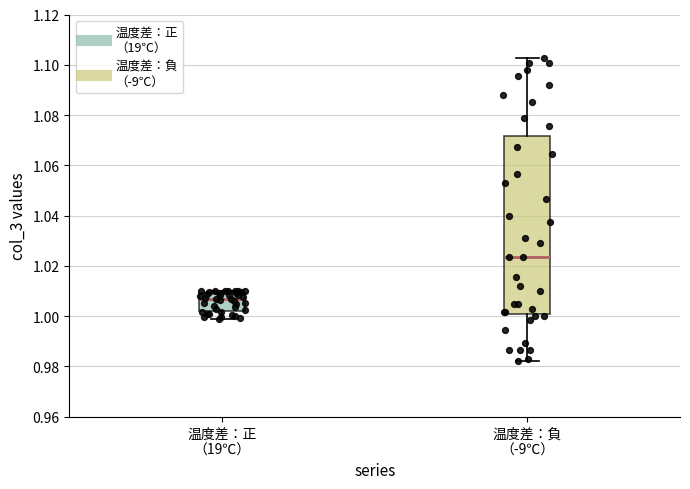

Reading left to right, read every box against the y-axis: the position of its median line, the range the box covers, and the ends of its whiskers. The values are not printed on the chart, so give them approximately, as read against the axis.

温度差：正 （19℃）: median 1.006, box 1.002 to 1.010, whiskers 0.998 to 1.010 (just above the box's upper edge)
温度差：負 （-9℃）: median 1.024, box 1.000 to 1.072, whiskers 0.982 to 1.102